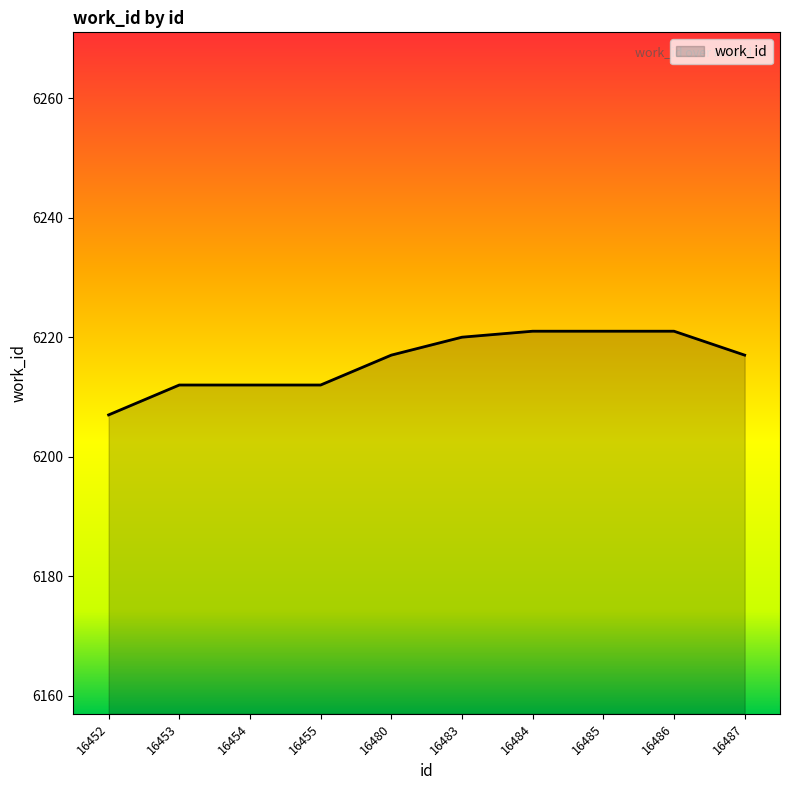

The value at 16487 is 9272. True or false?

False